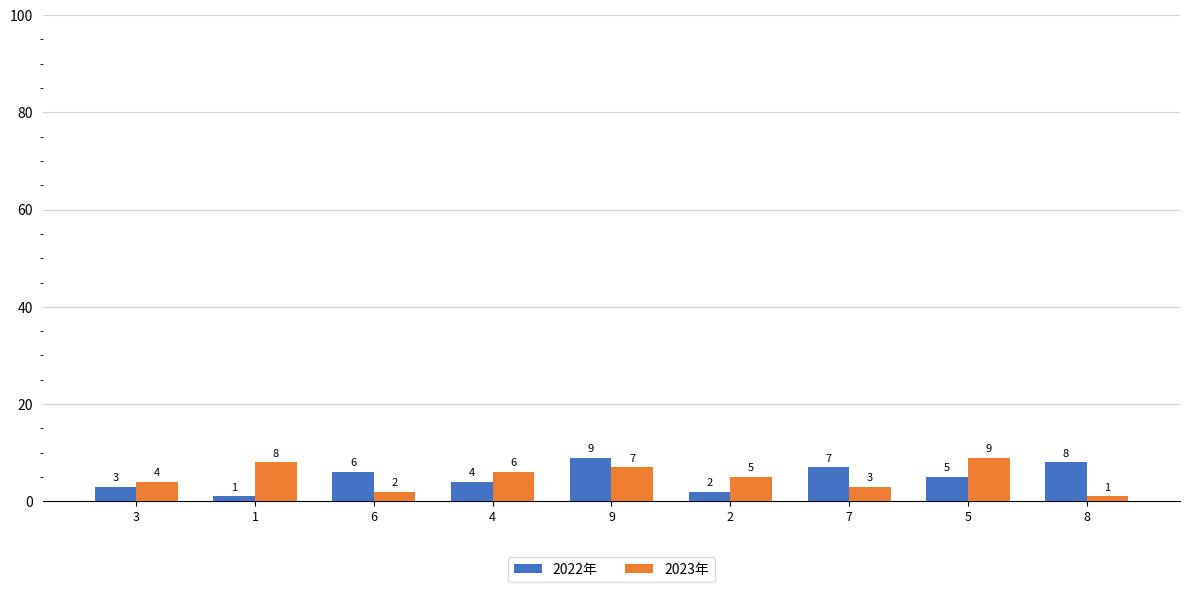

List the labels in order of 2023年 value, smallest first.

8, 6, 7, 3, 2, 4, 9, 1, 5